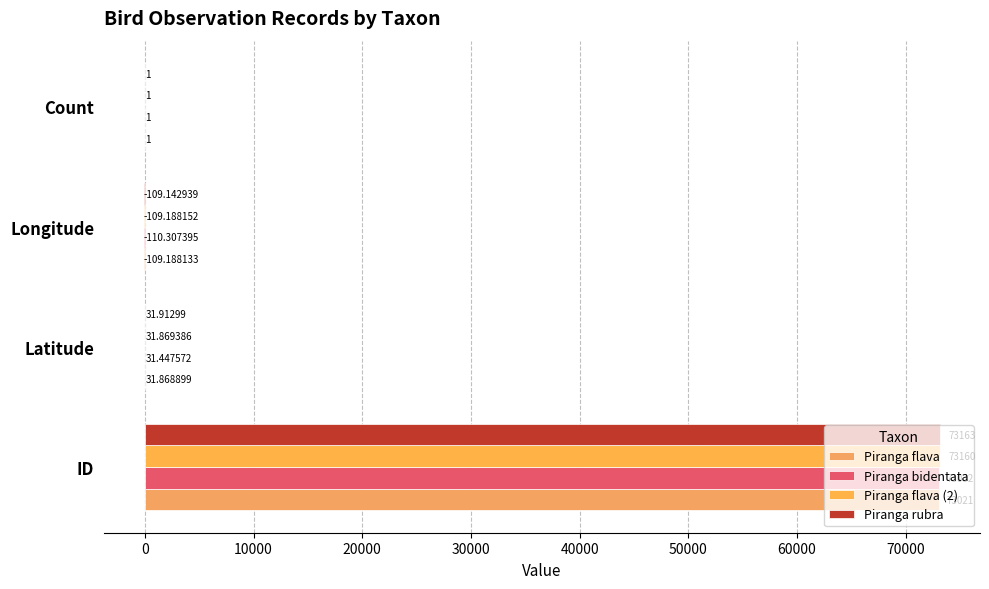

Reading left to right, extract all data points from this chart.

Piranga flava: 73021.0	31.9	-109.2	1.0
Piranga bidentata: 73032.0	31.4	-110.3	1.0
Piranga flava (2): 73160.0	31.9	-109.2	1.0
Piranga rubra: 73163.0	31.9	-109.1	1.0